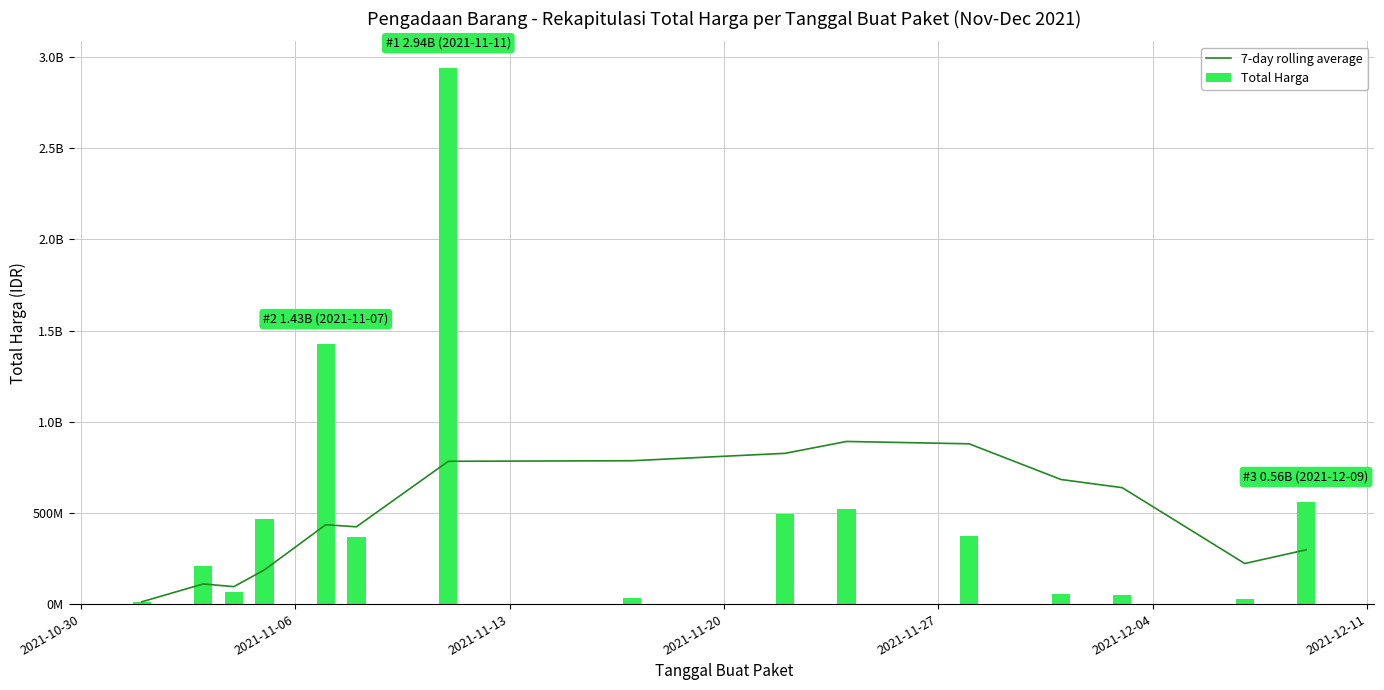

Is it true that 7-day rolling average equals 434848445.1 at 14?

False